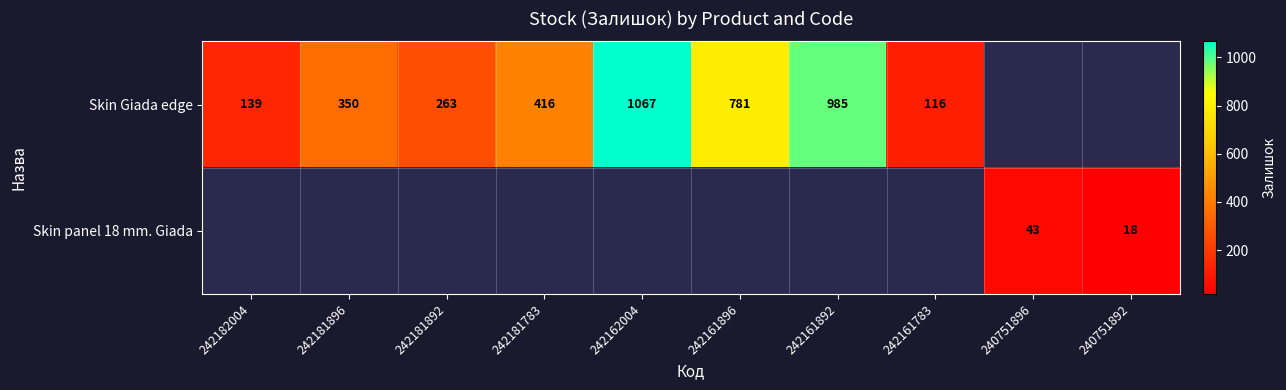

Is the value of Skin panel 18 mm. Giada at 240751896 greater than the value of Skin Giada edge at 242181896?

No